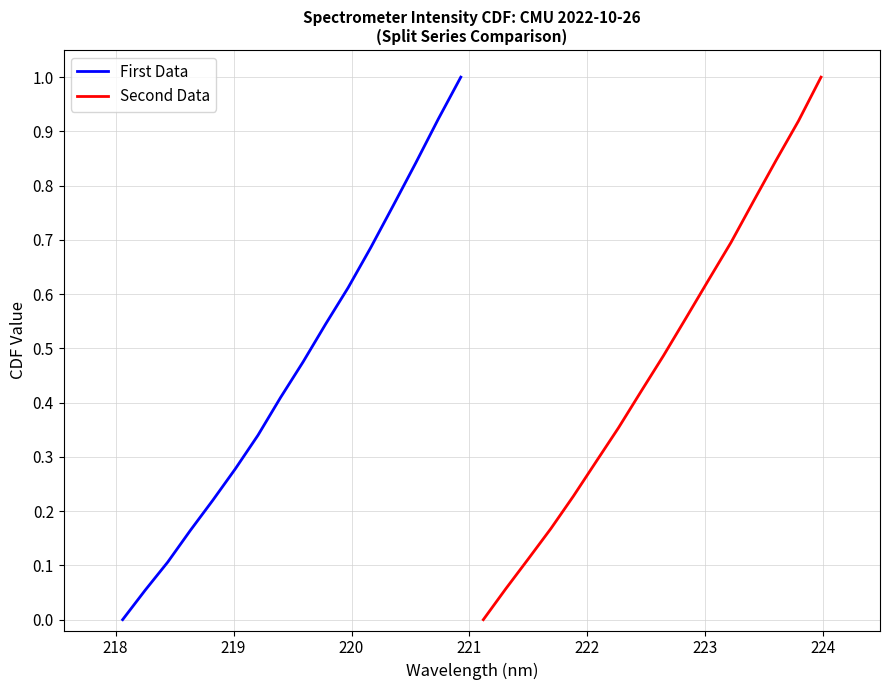

True or false: First Data has more than 1 points higher than both neighbors.

False